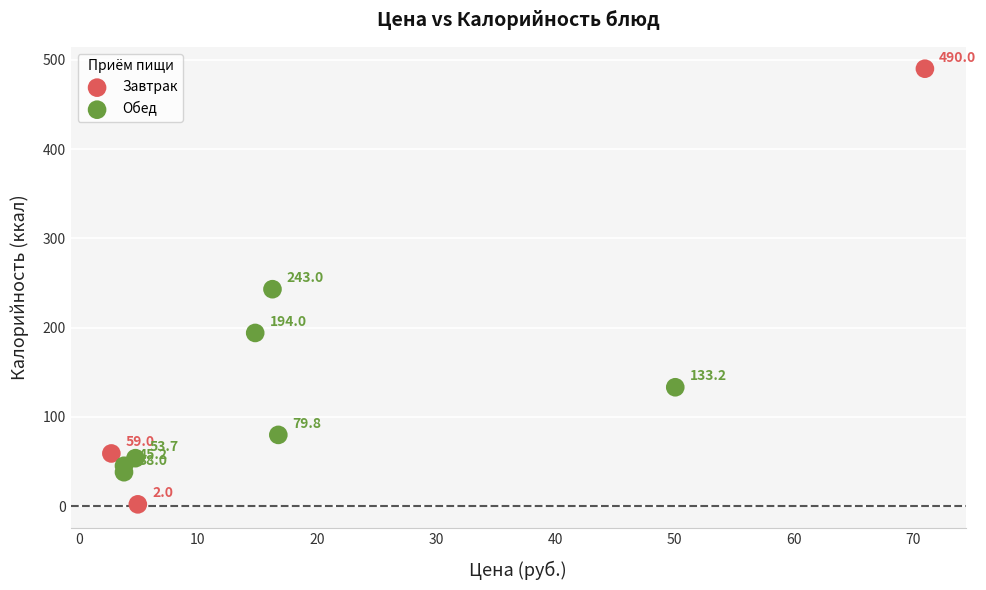

Which series has the widest spread of Y values?

Завтрак